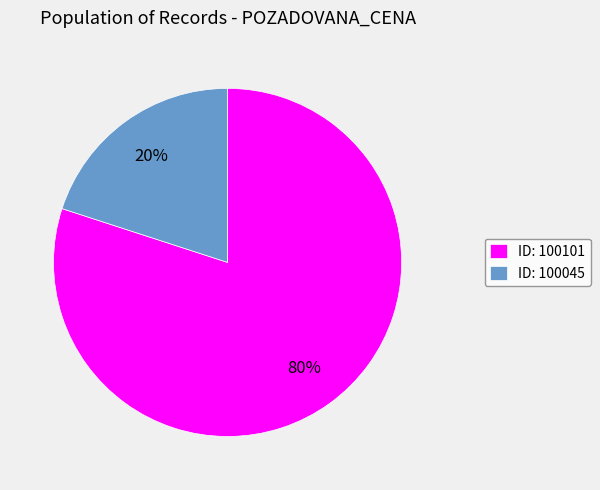

What is the majority slice?

ID: 100101